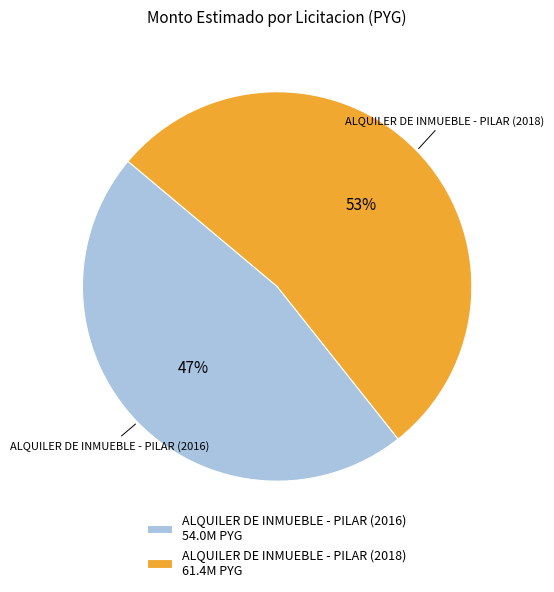

Is there any slice that represents more than half of the pie?

Yes